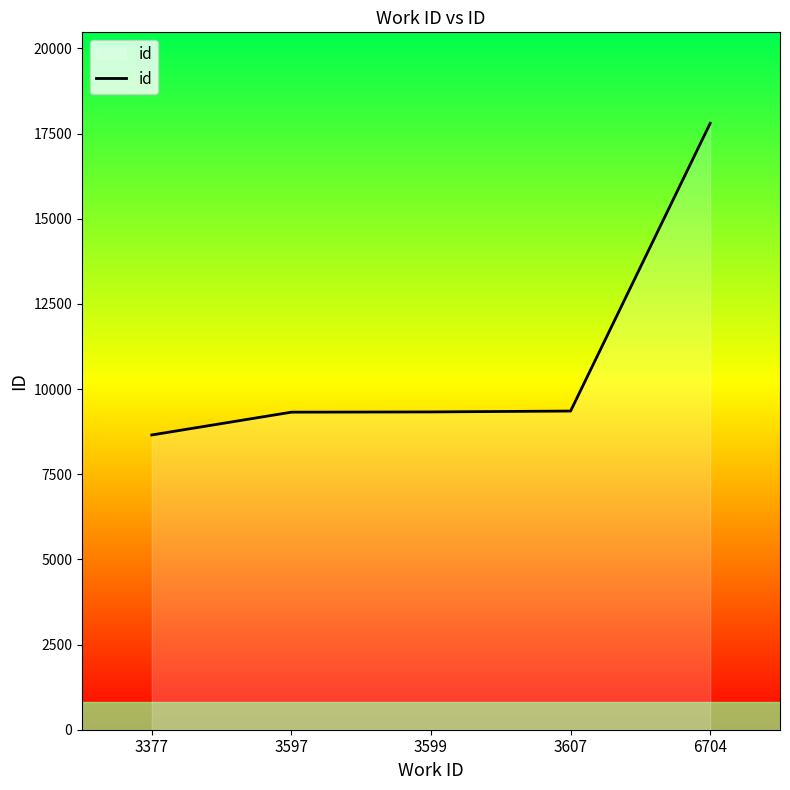

Which category has the highest value across all series?

6704